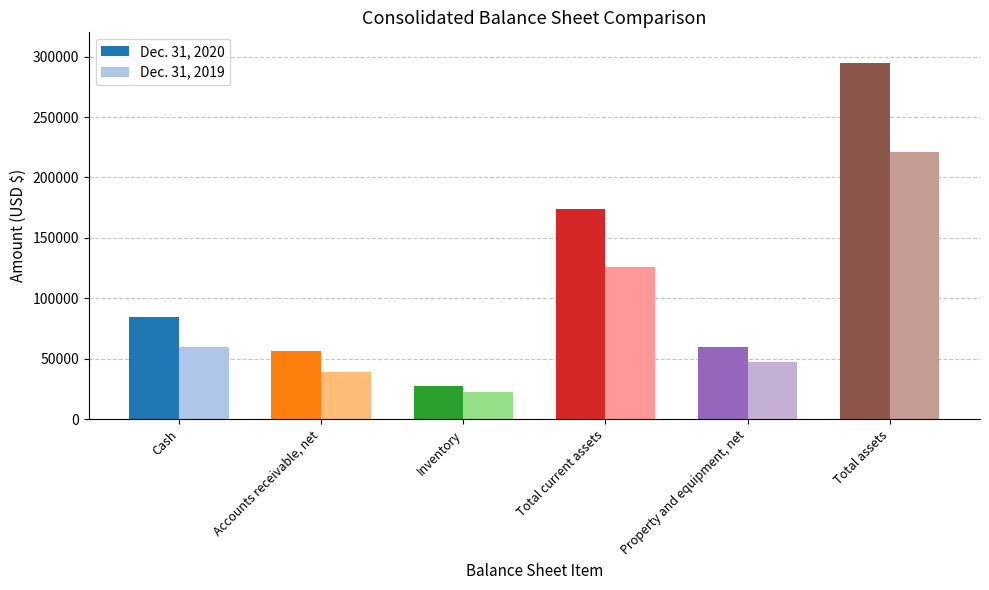

The Dec. 31, 2019 series shows 22918 at Inventory. True or false?

True